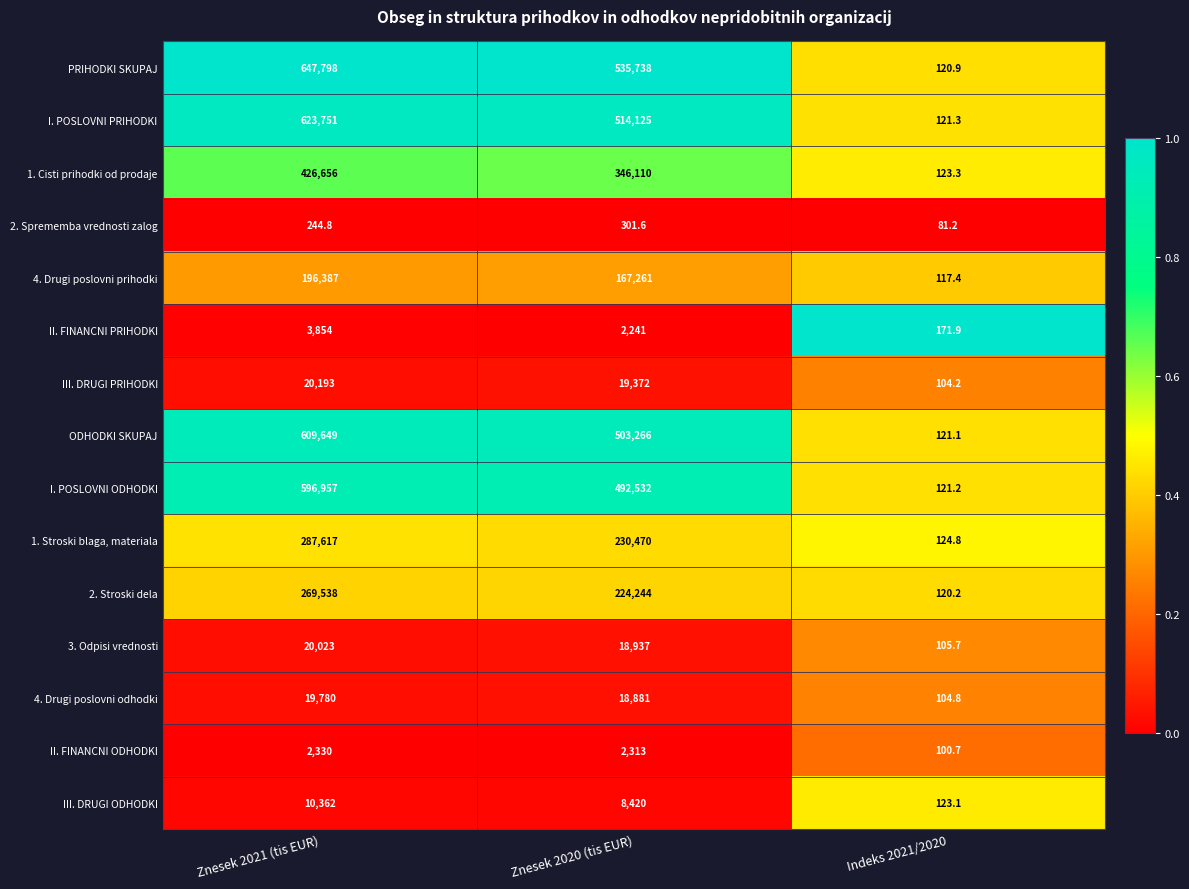

How many data points does each series have?

3